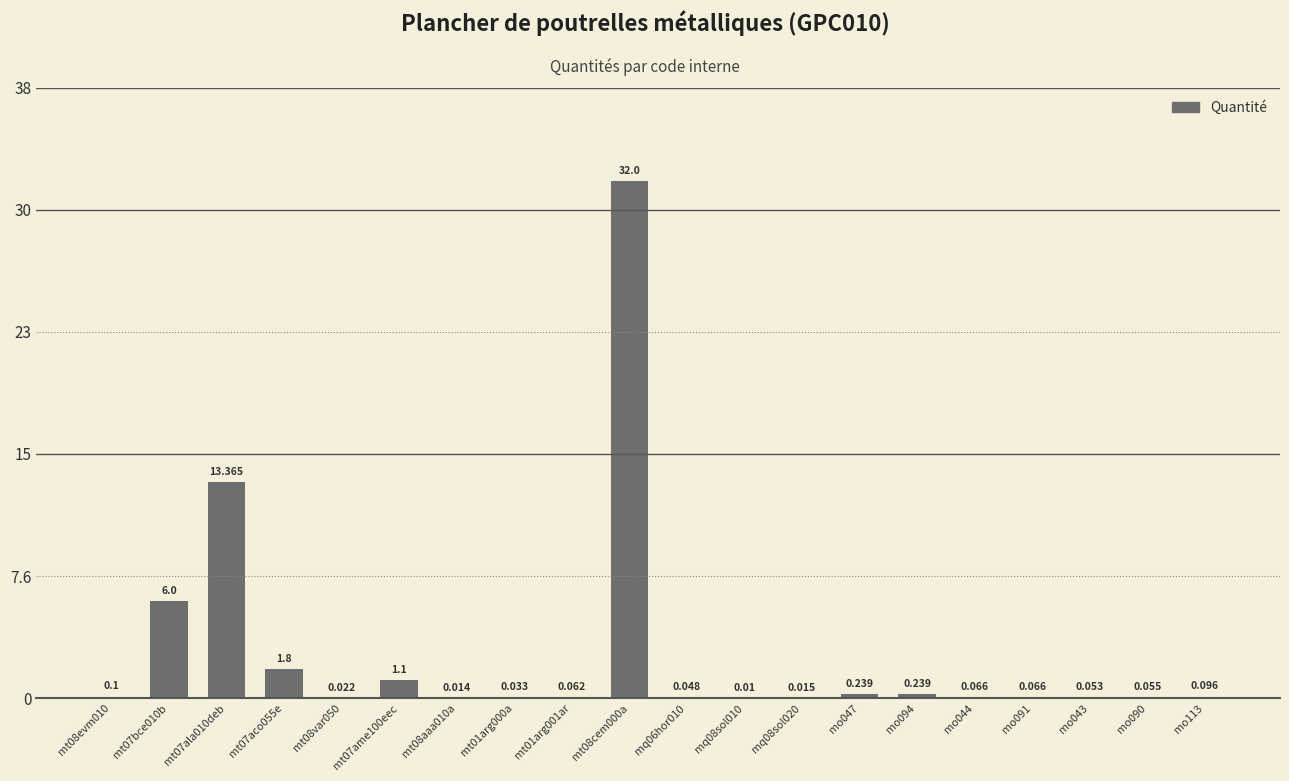

Reading left to right, extract all data points from this chart.

0.1	6.0	13.4	1.8	0.0	1.1	0.0	0.0	0.1	32.0	0.0	0.0	0.0	0.2	0.2	0.1	0.1	0.1	0.1	0.1